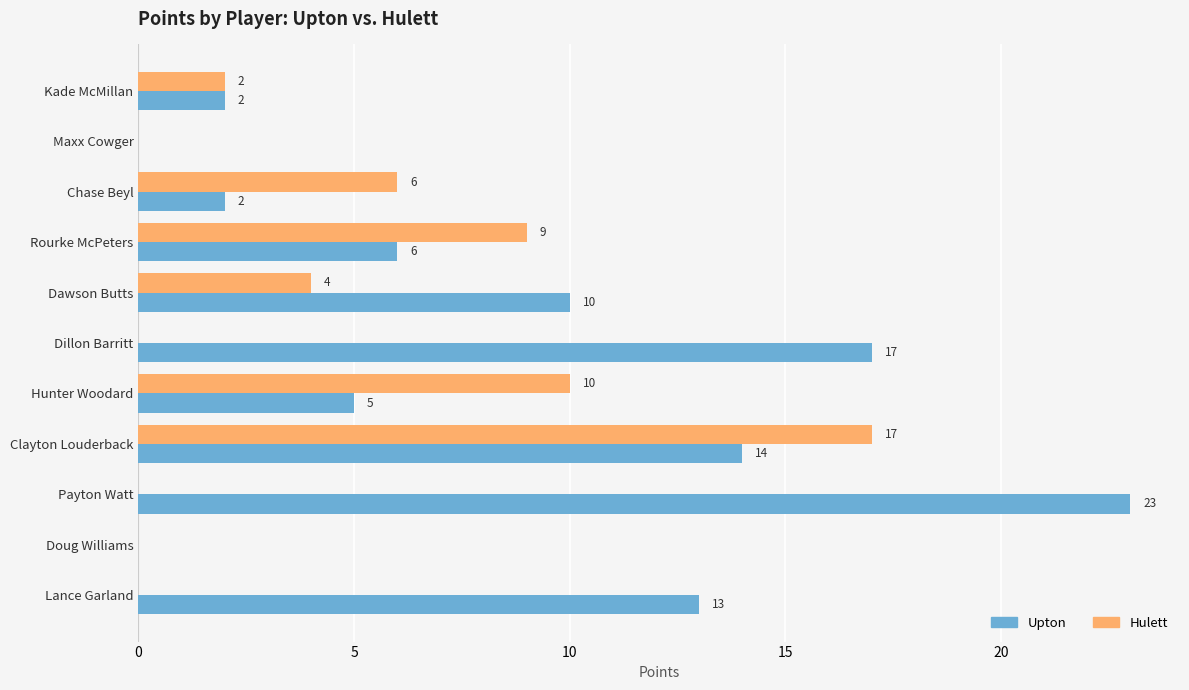

What is the sum of the Hulett values at Hunter Woodard and Kade McMillan?

12